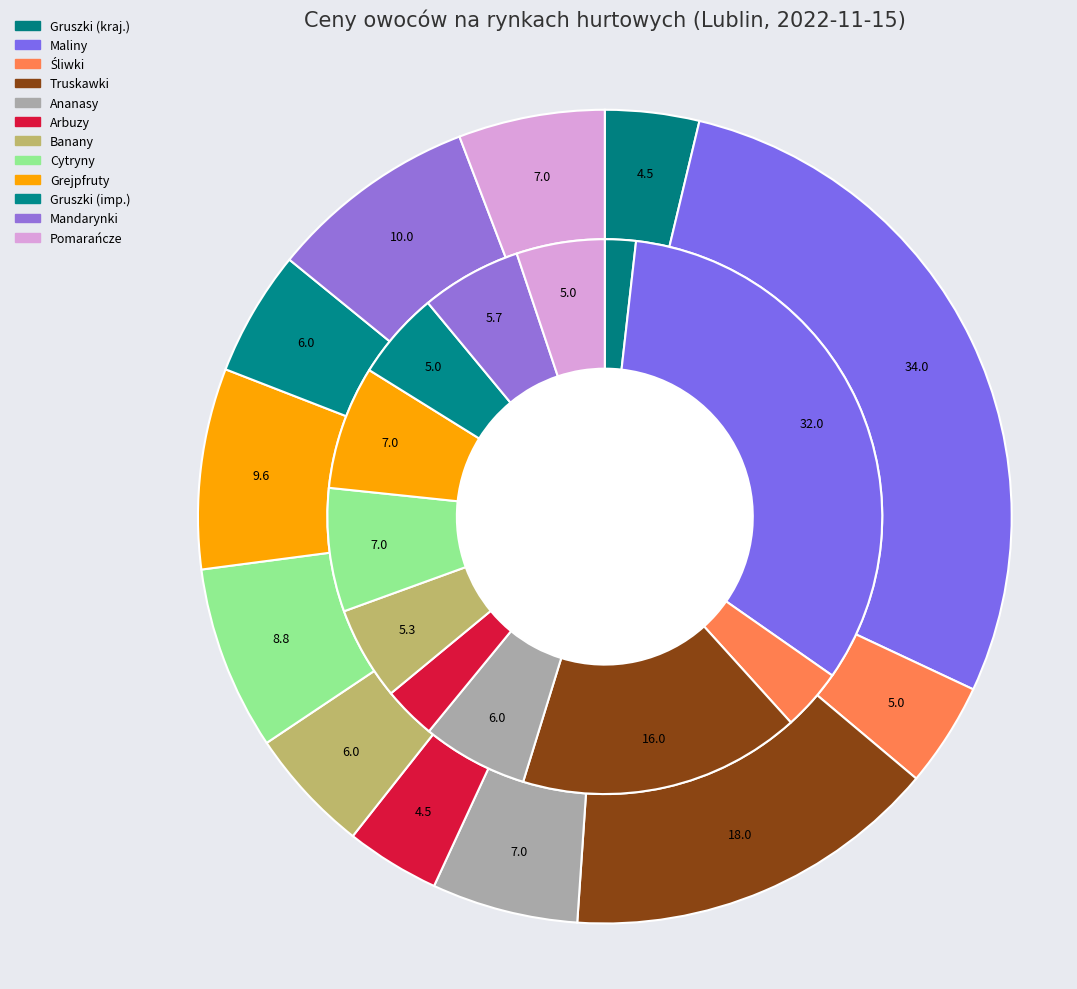

Between 5 and values_max, which is larger?

values_max